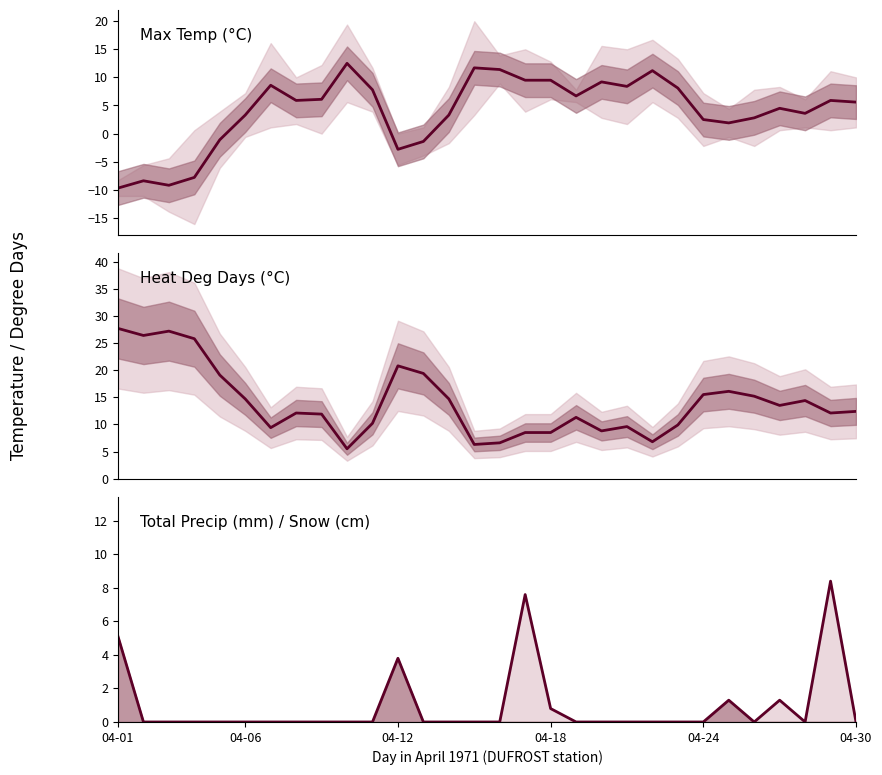

Which category has the highest value in the Heat Deg Days (°C) series?

04-01